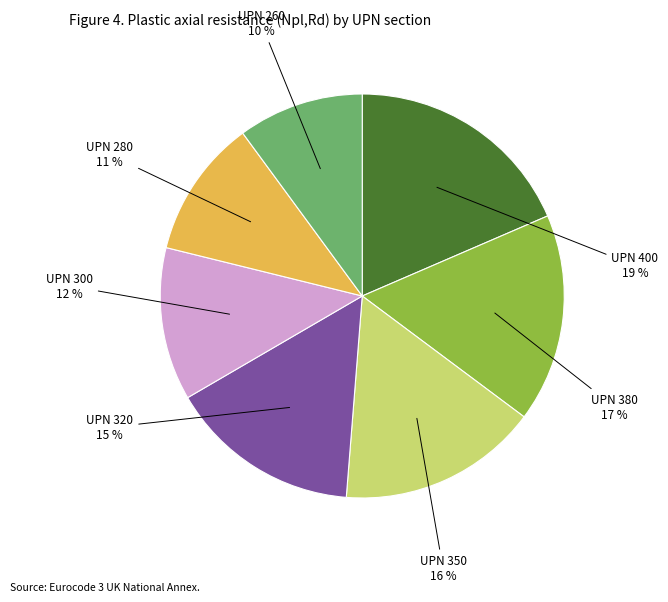

What percentage is the UPN 280 slice, to the nearest percent?

11%